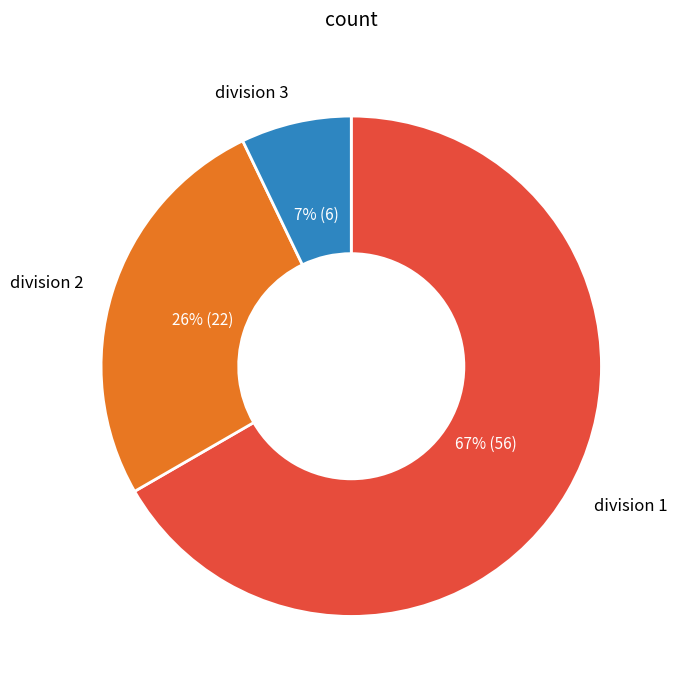

How many slices are in this pie chart?

3